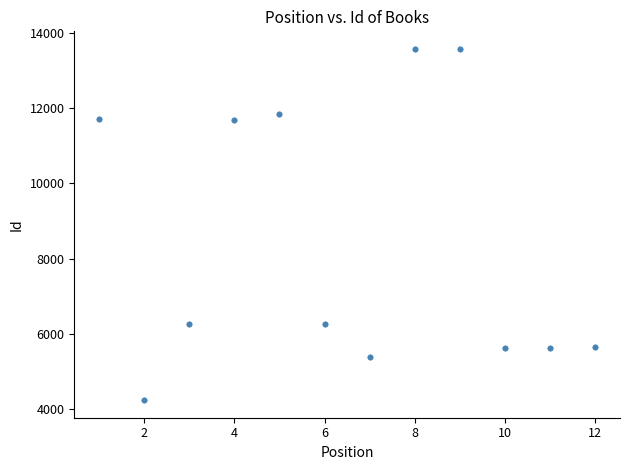

What is the range of Y values (max minus min)?

9328